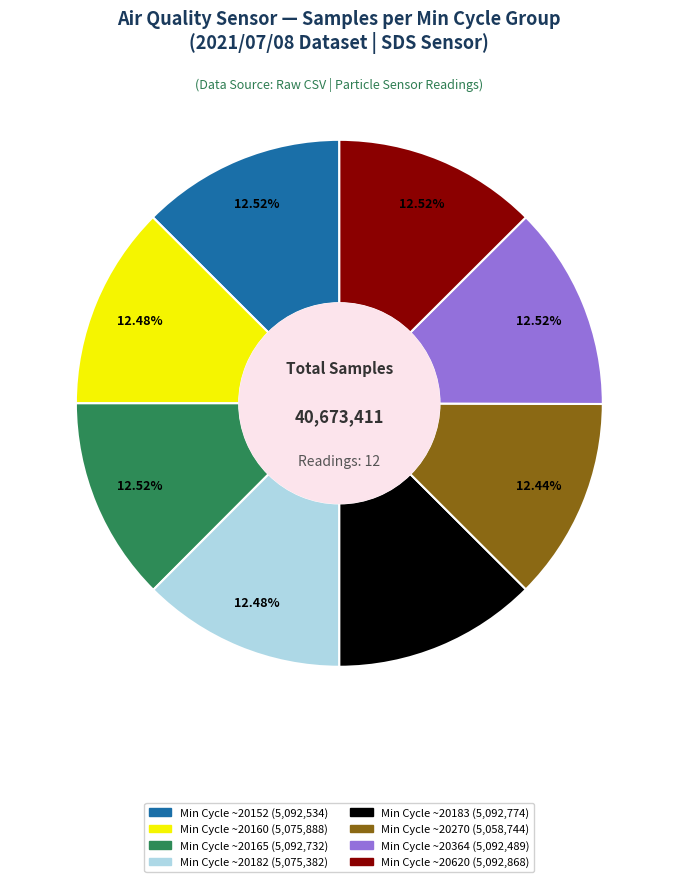

Is there a majority slice in this chart?

No